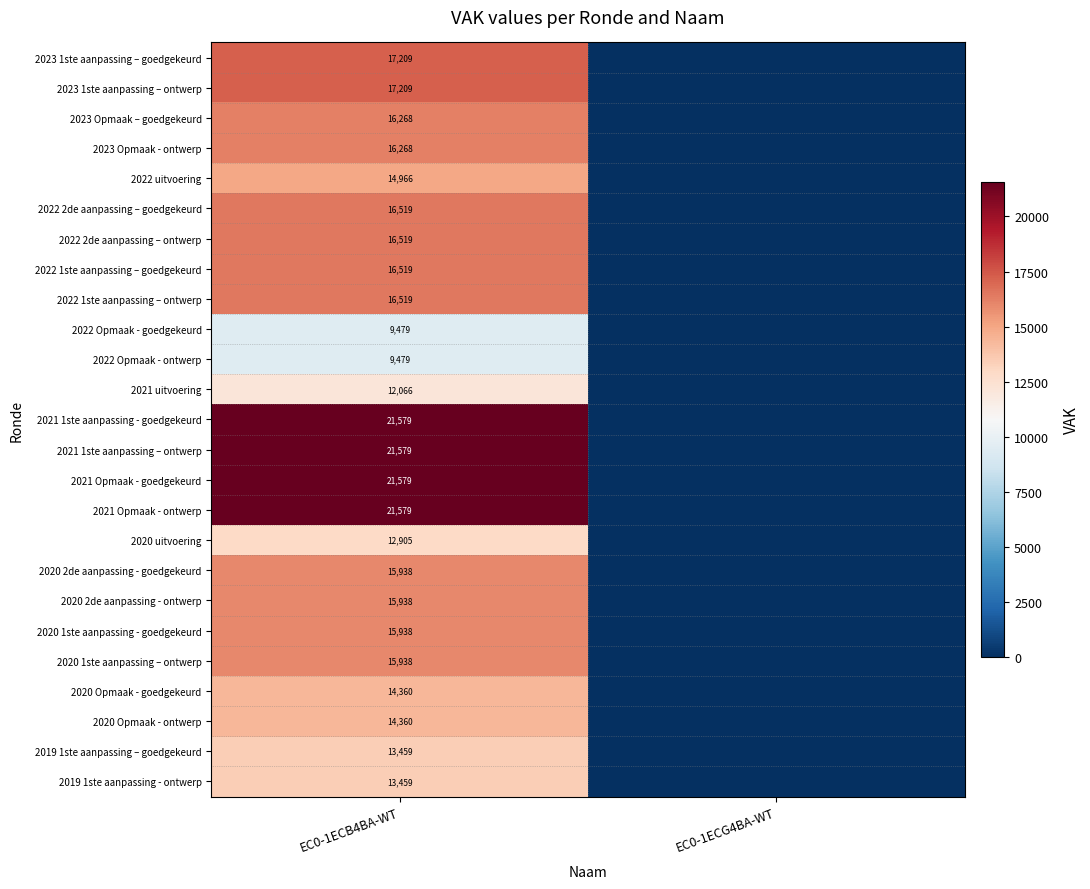

Is it true that 2020 Opmaak - goedgekeurd equals 3865 at EC0-1ECB4BA-WT?

False